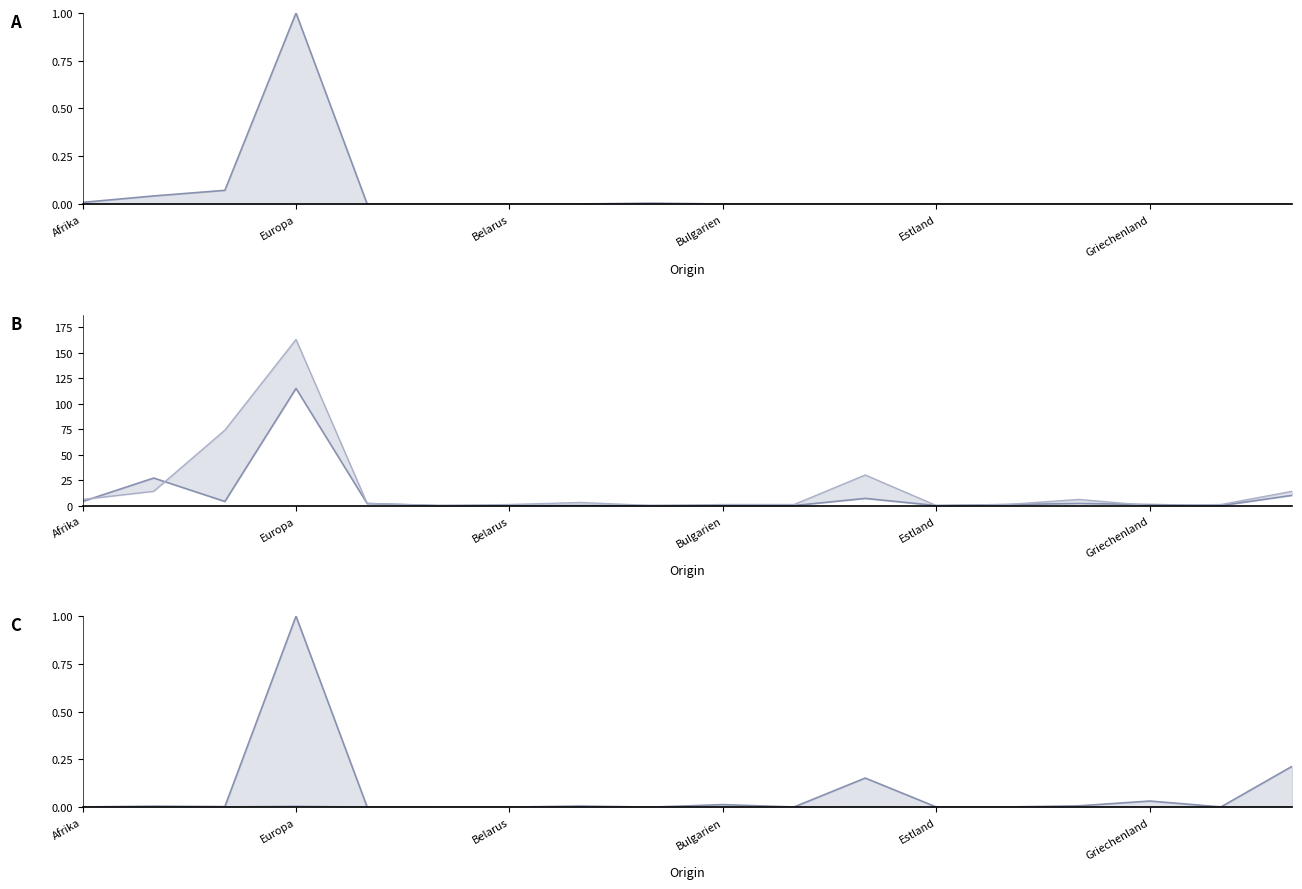

Which series has the largest total across all categories?

Aus- und Weiterbildung